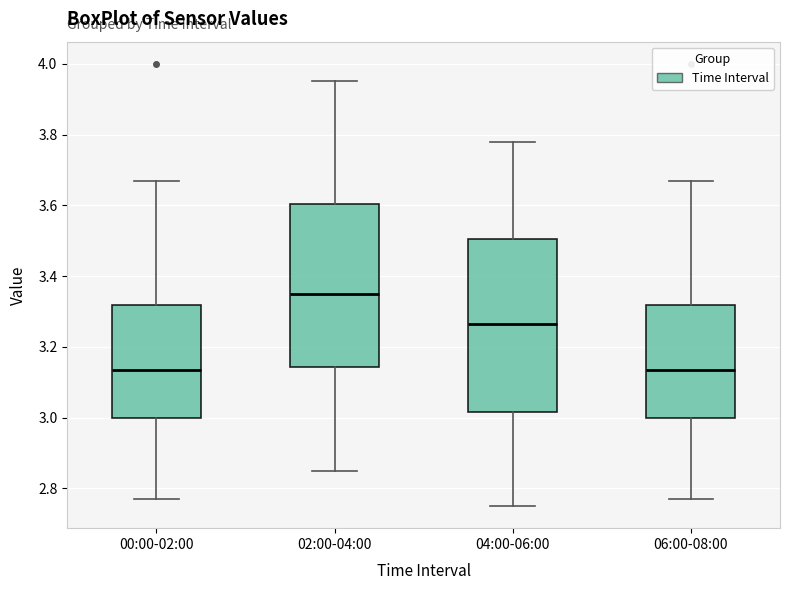

Where does the median line of the box for 04:00-06:00 sit on the y-axis? The values are not printed on the chart, so give them approximately, as read against the axis.

3.26